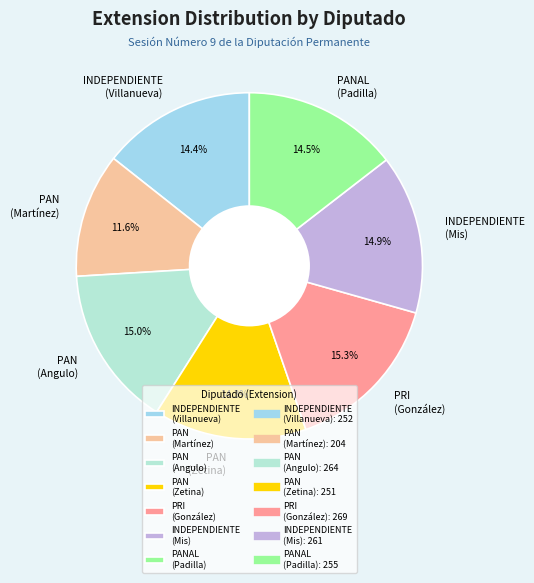

What is the ratio of the value at INDEPENDIENTE (Villanueva) to the value at PANAL (Padilla)?

1.0